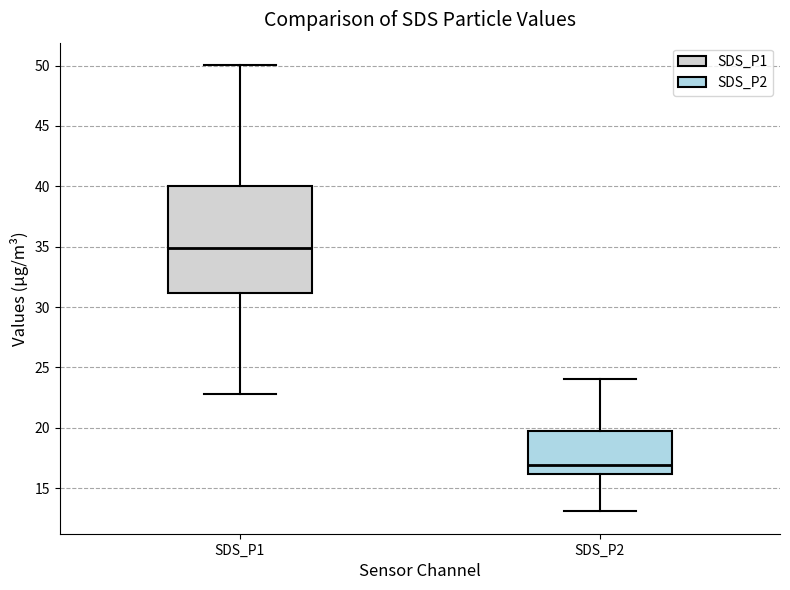

Where does the median line of the box for SDS_P1 sit on the y-axis? The values are not printed on the chart, so give them approximately, as read against the axis.

35.0